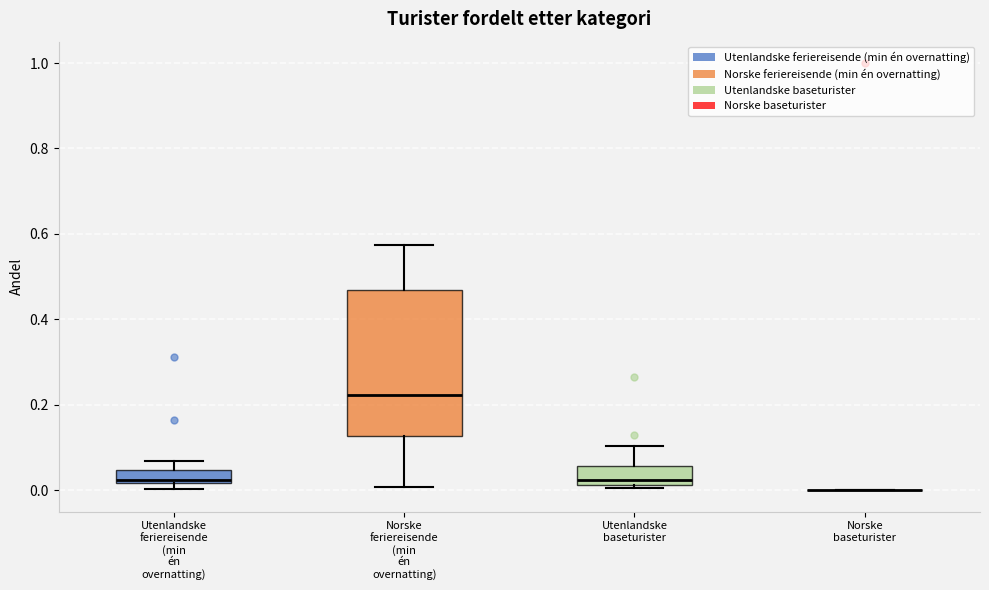

Which box is the tallest, from its lower edge to its upper edge?

Norske feriereisende (min én overnatting)